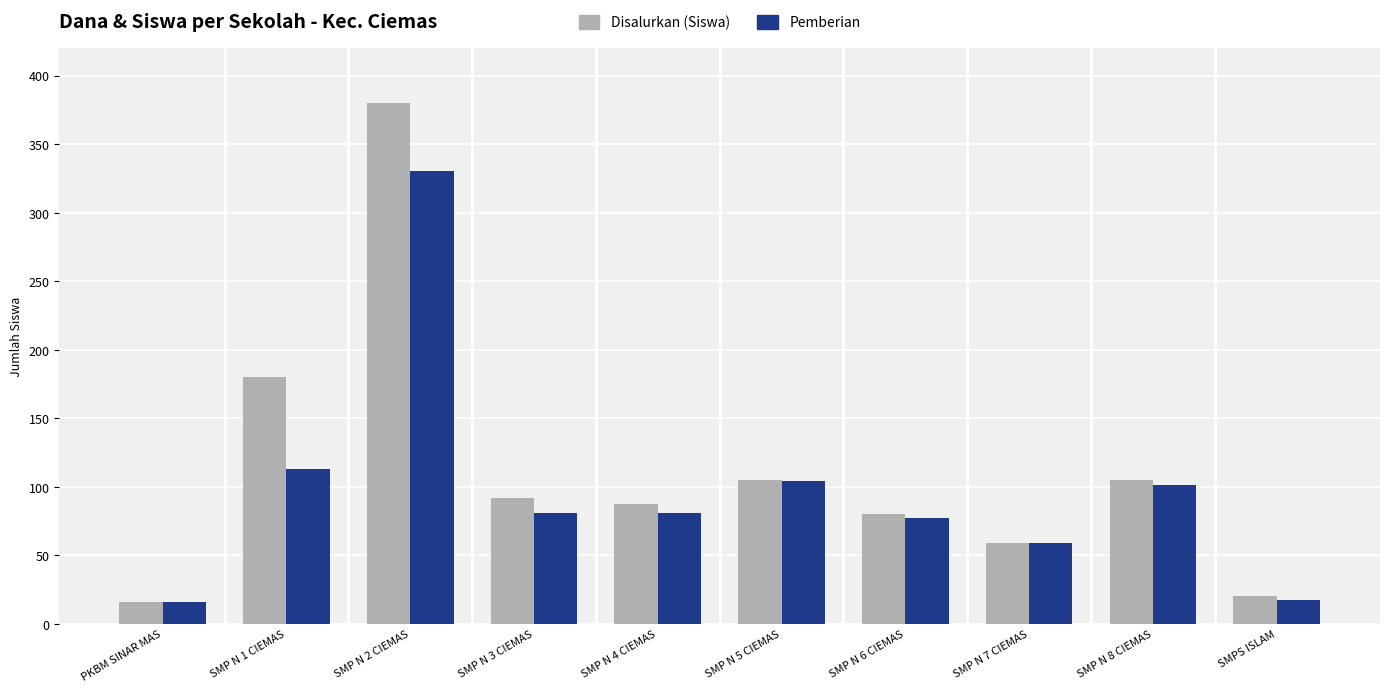

What is the total value across all series at SMP N 4 CIEMAS?

168